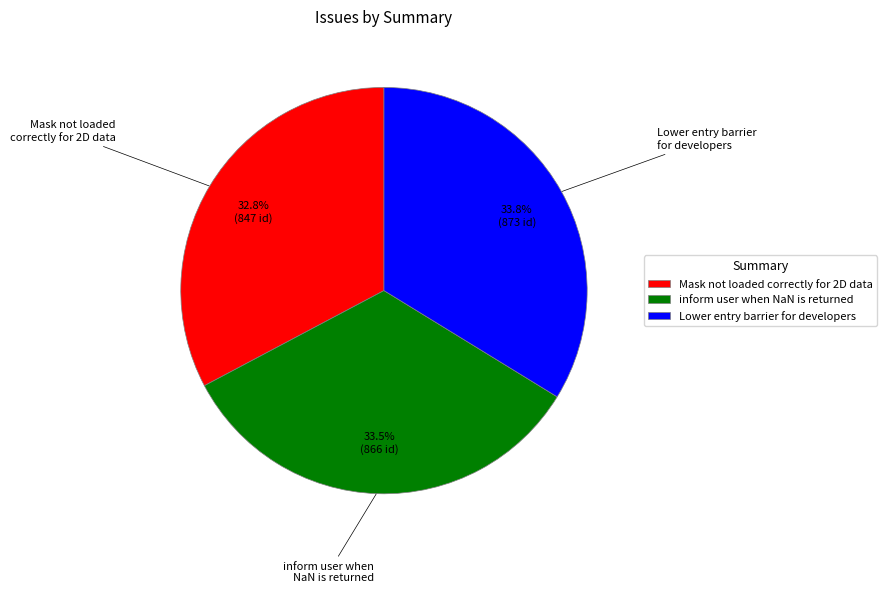

To the nearest percent, what is the average slice percentage?

33%